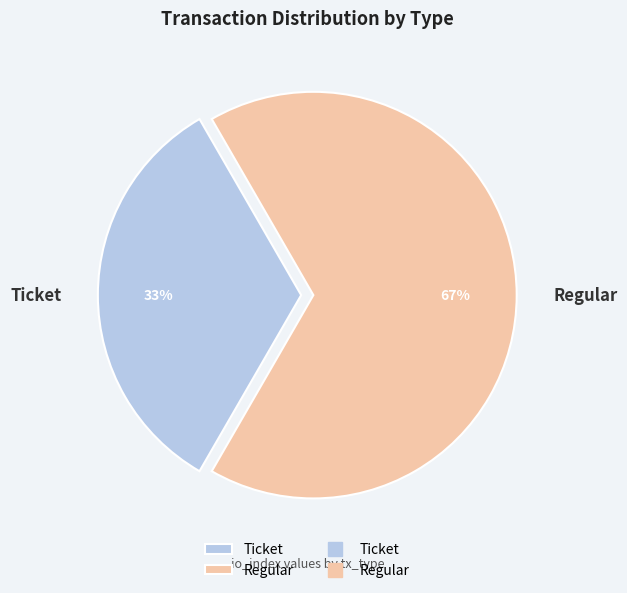

Does Regular represent more than half of the total?

Yes